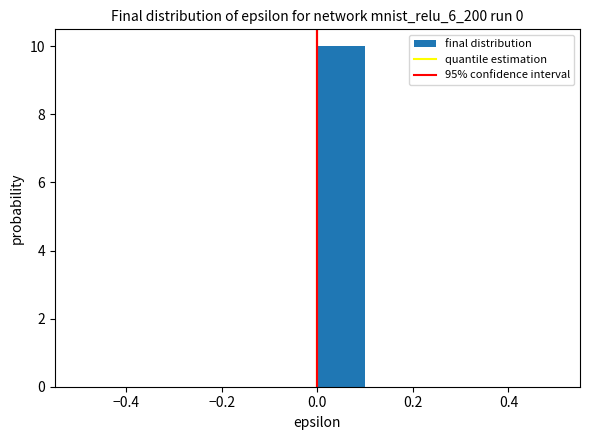

What is the height of the bar covering 0.0 to 0.1 on the x-axis? The values are not printed on the chart, so give them approximately, as read against the axis.

10